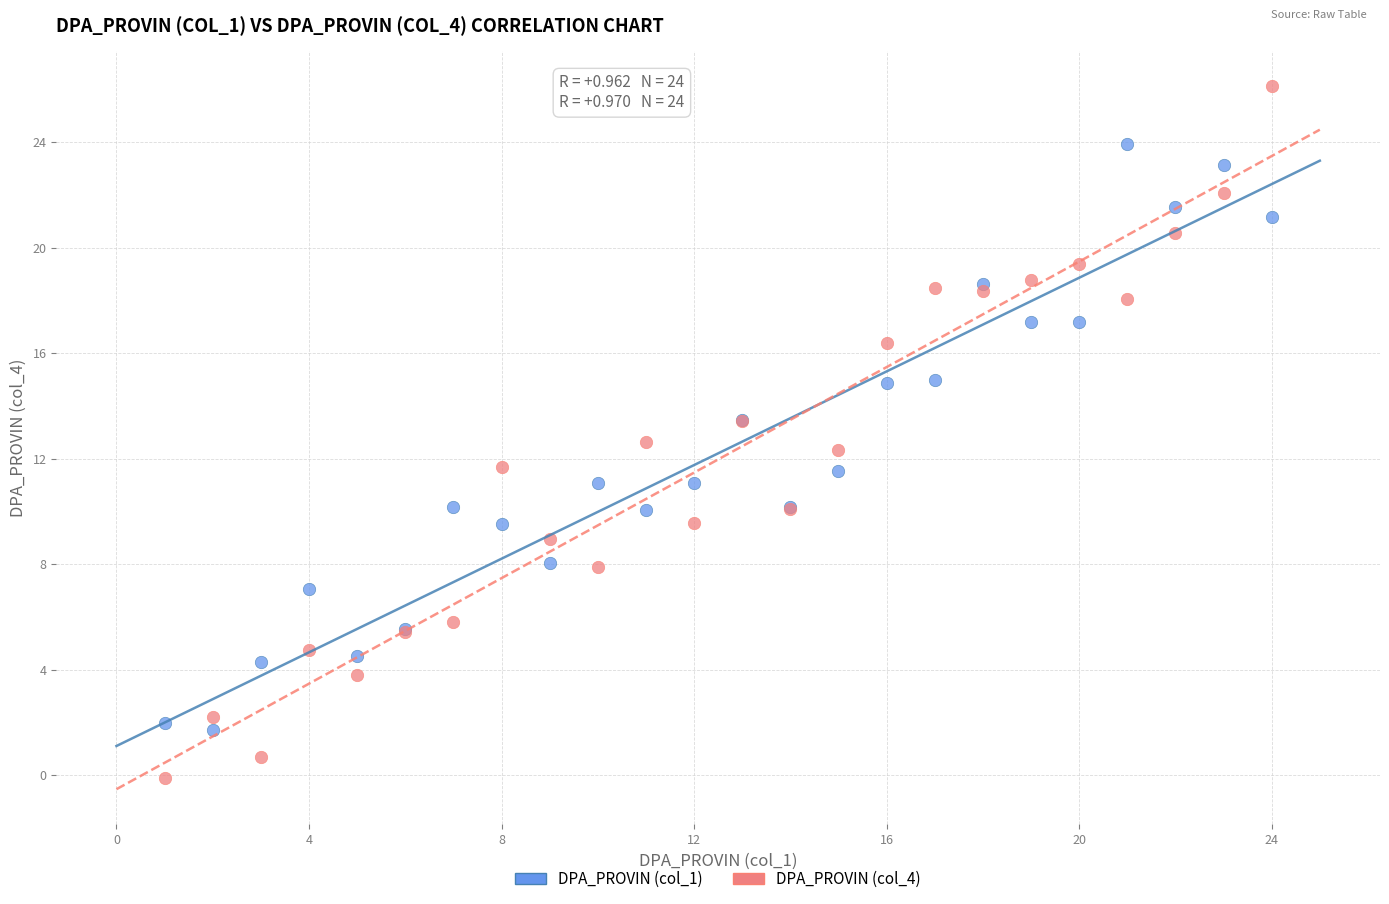

What are all the series names shown in the legend?

DPA_PROVIN (col_1), DPA_PROVIN (col_4)